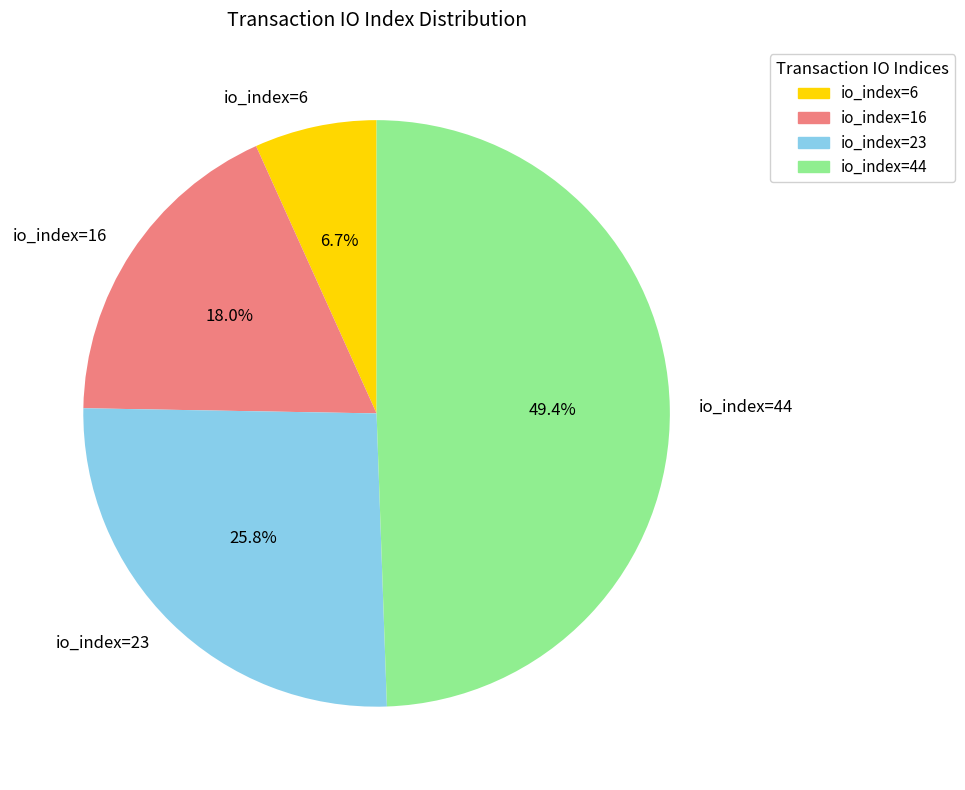

Which category has the smallest portion of the pie?

io_index=6